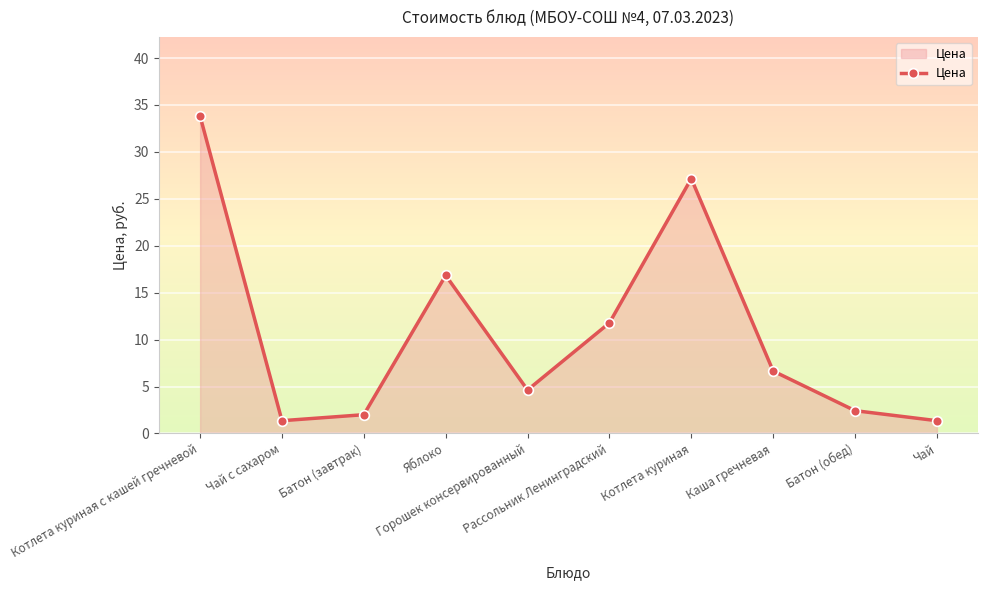

What is the greatest value displayed?

33.8